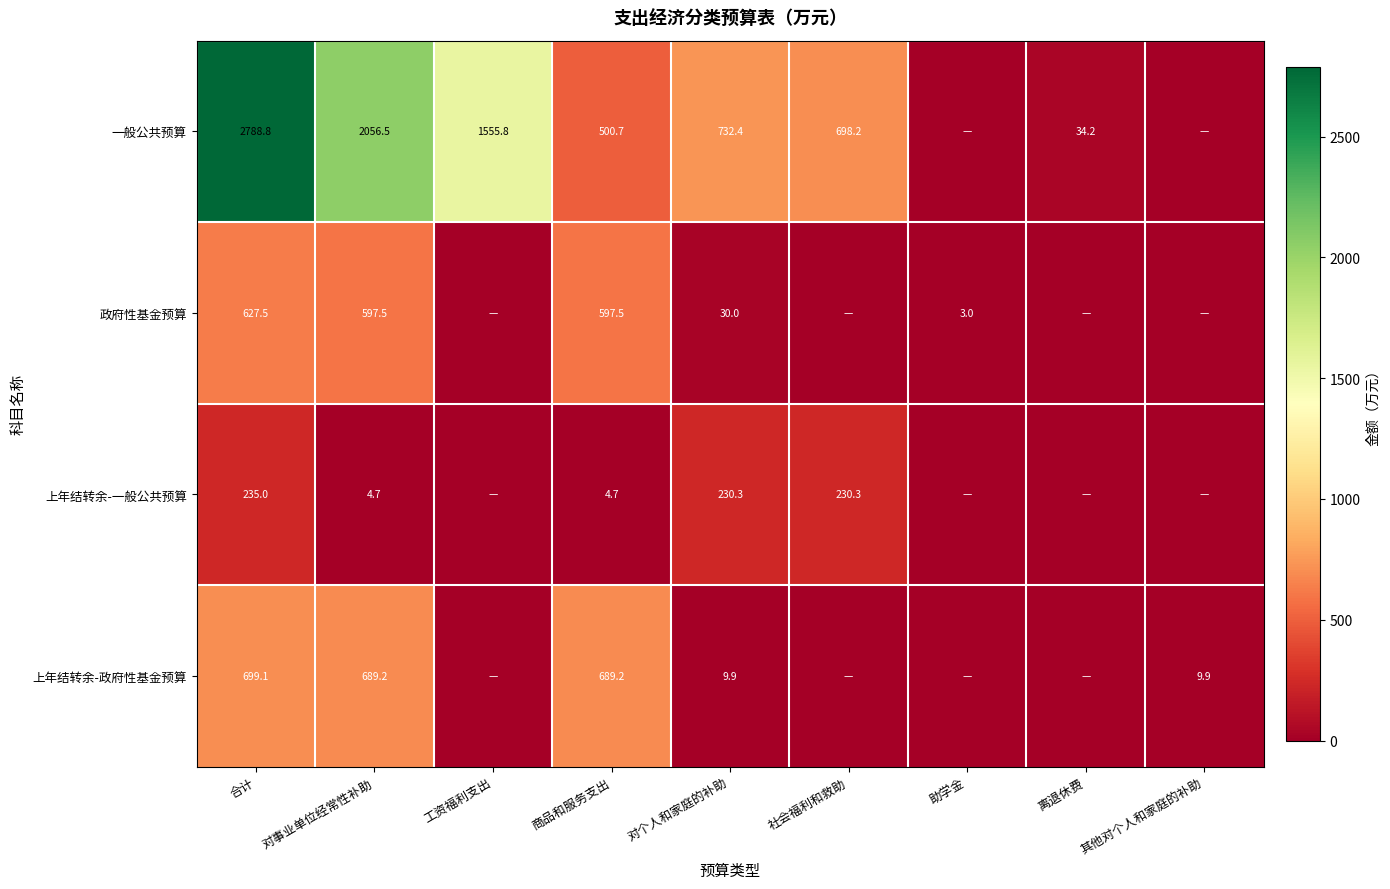

What is the total value across all series at 对个人和家庭的补助?

1002.6